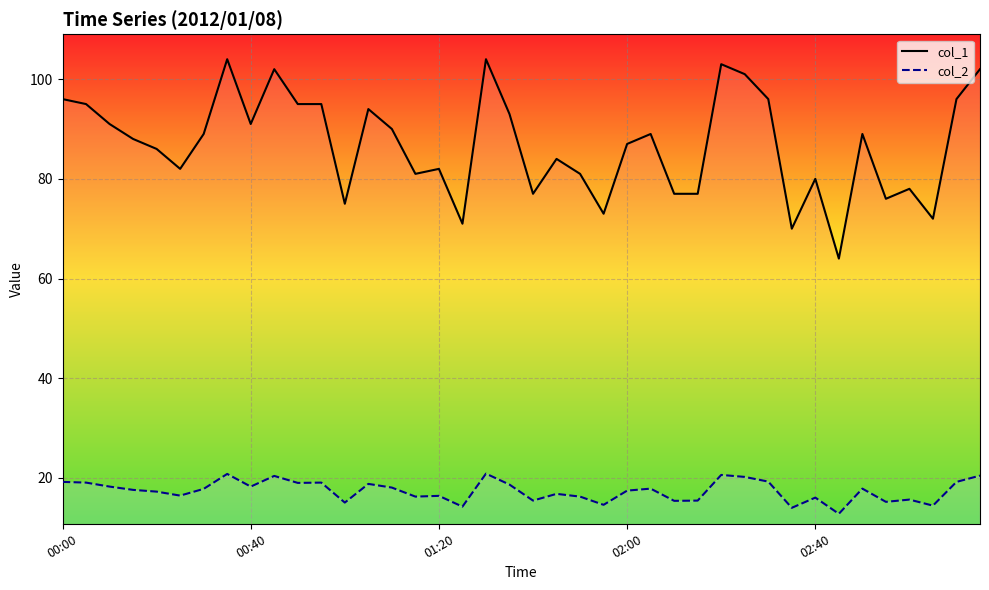

The col_2 series shows 10.5 at 26. True or false?

False